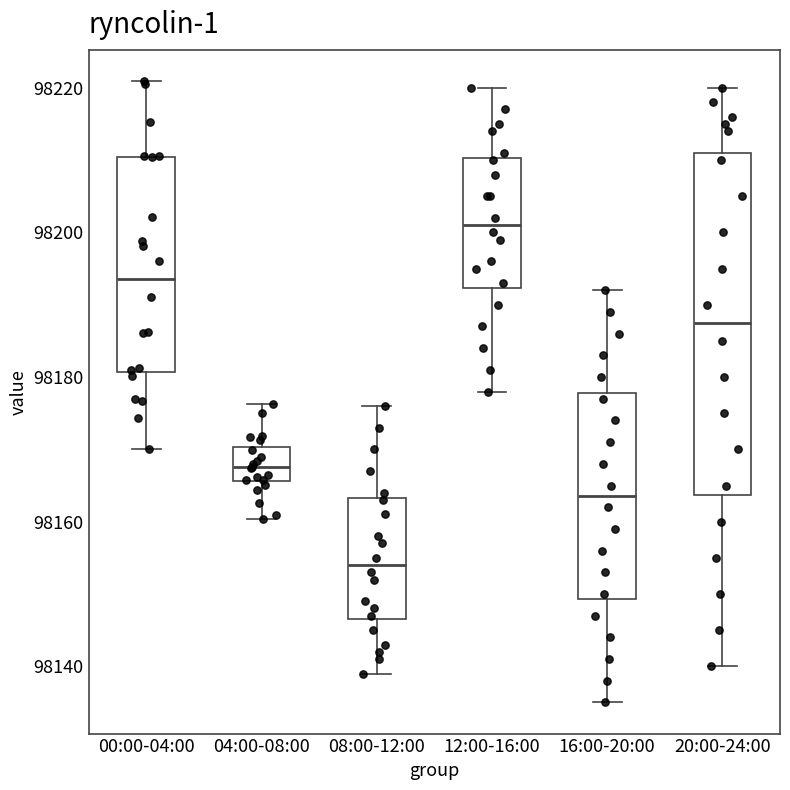

Which box's median line is the lowest?

08:00-12:00